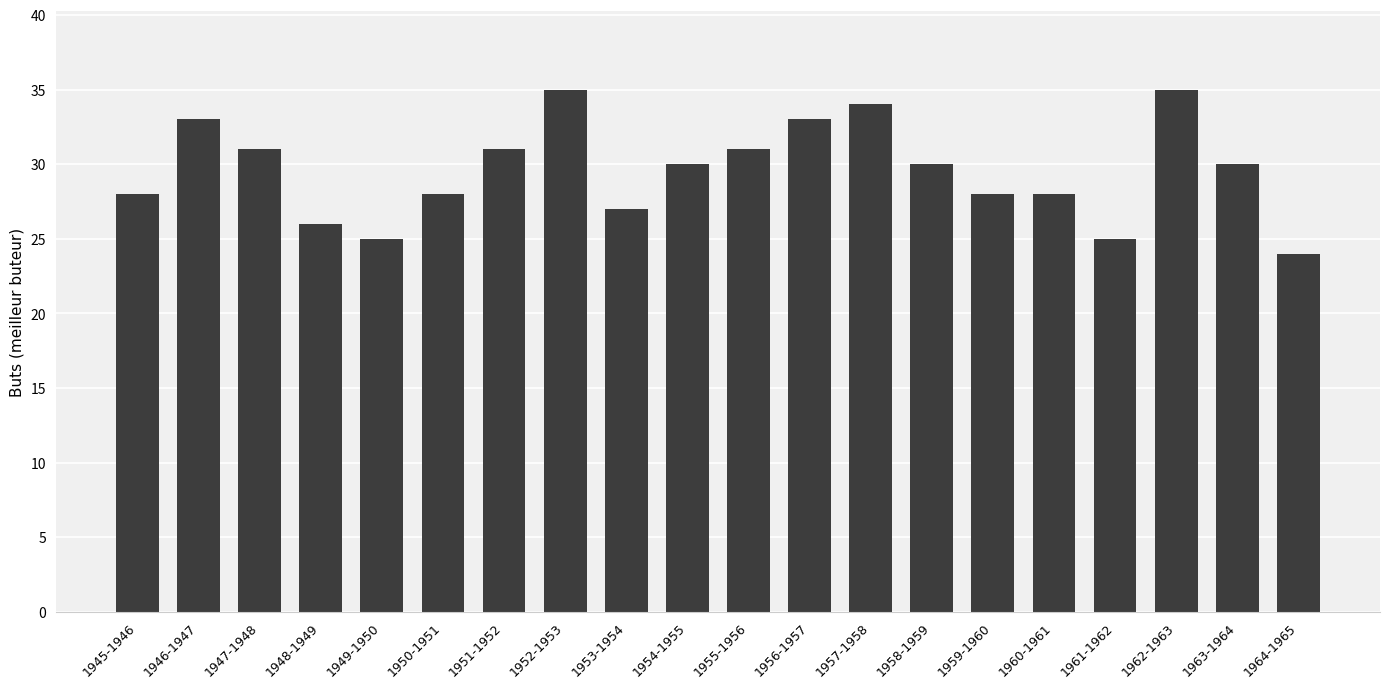

What position from the right is 1951-1952?

14